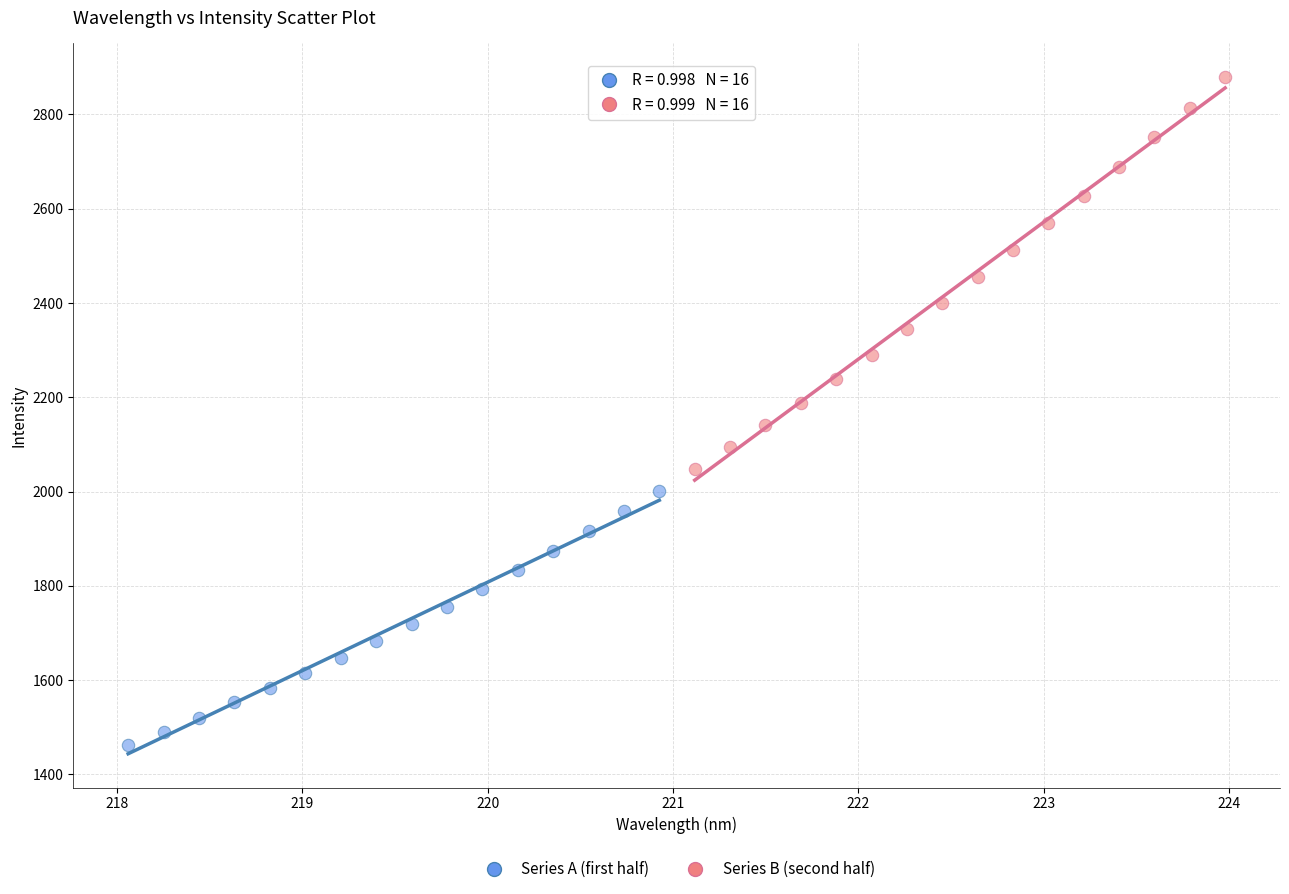

Which series reaches the minimum Y coordinate?

Series A (first half)